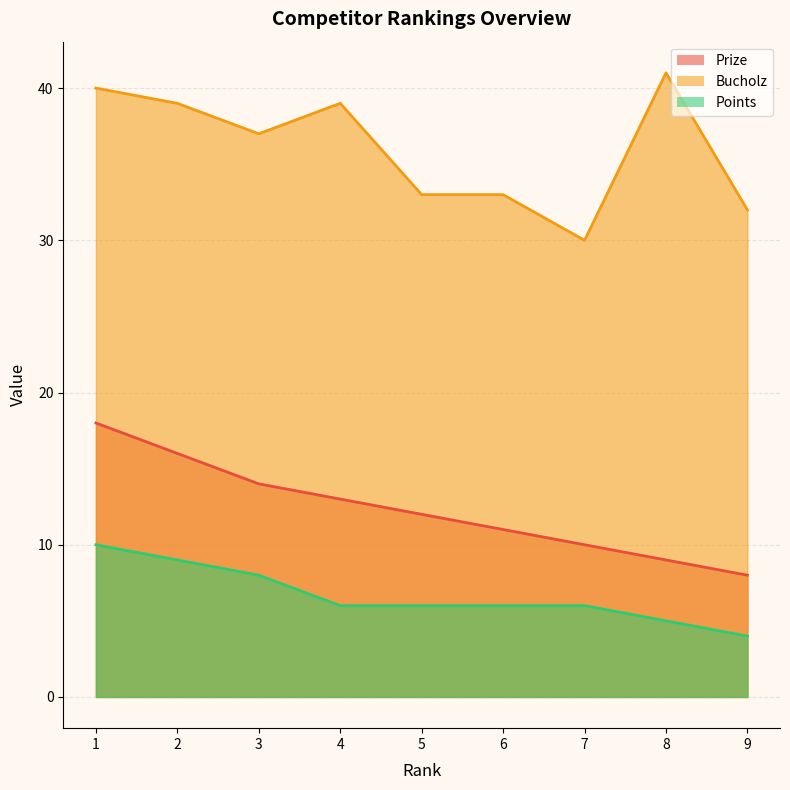

The Prize series shows 27 at 2. True or false?

False